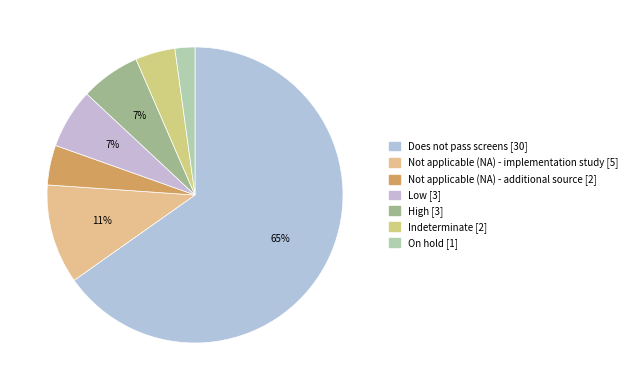

Is there a majority slice in this chart?

Yes